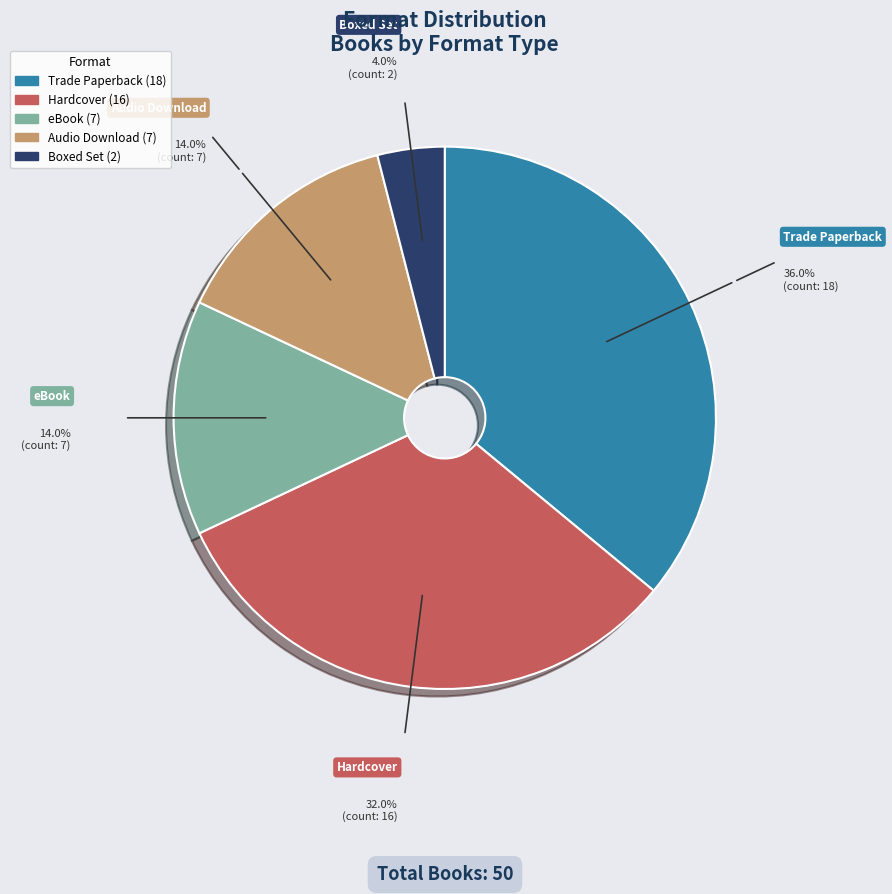

Is there a majority slice in this chart?

No